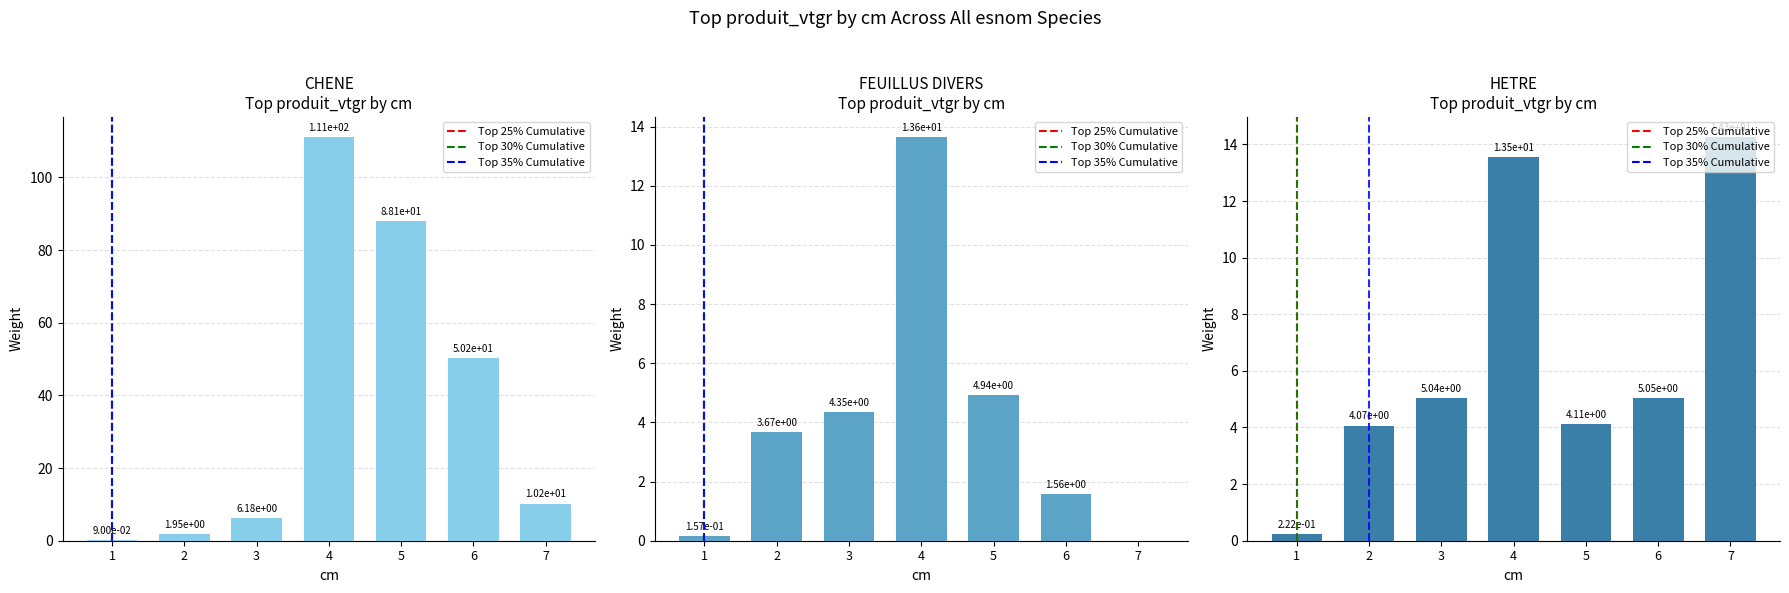

Which has a higher value, 4 or 3?

4